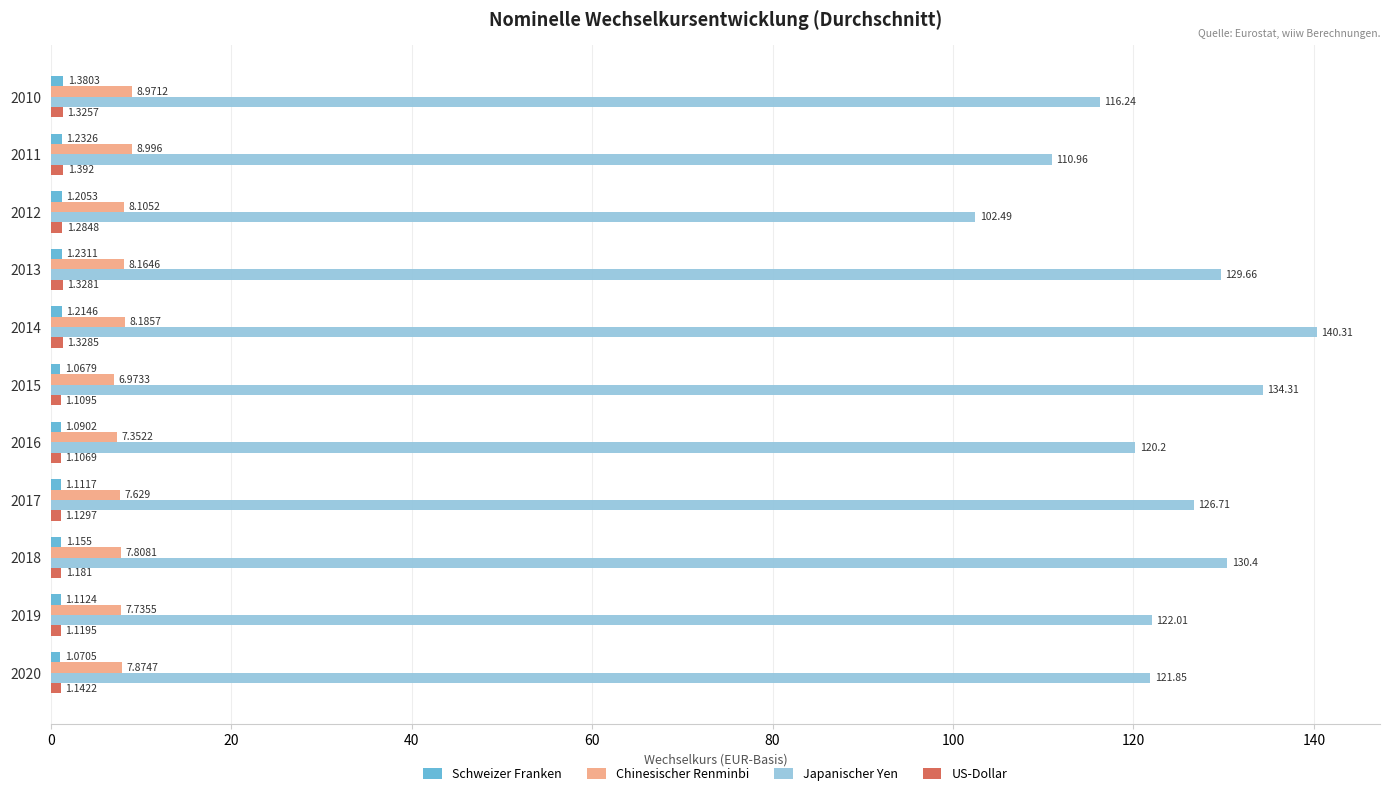

At how many categories does at least one series exceed 33?

11